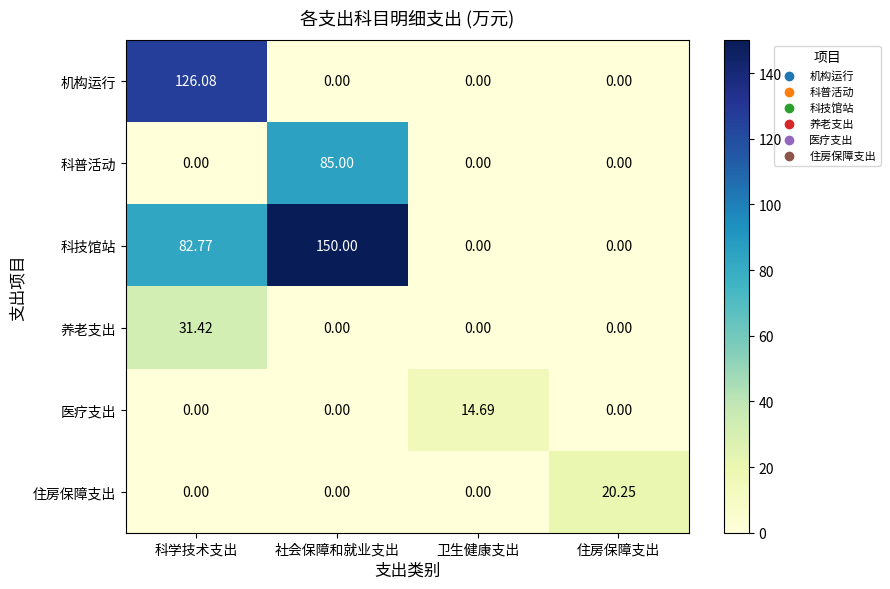

At which category is the sum across all series the highest?

科学技术支出